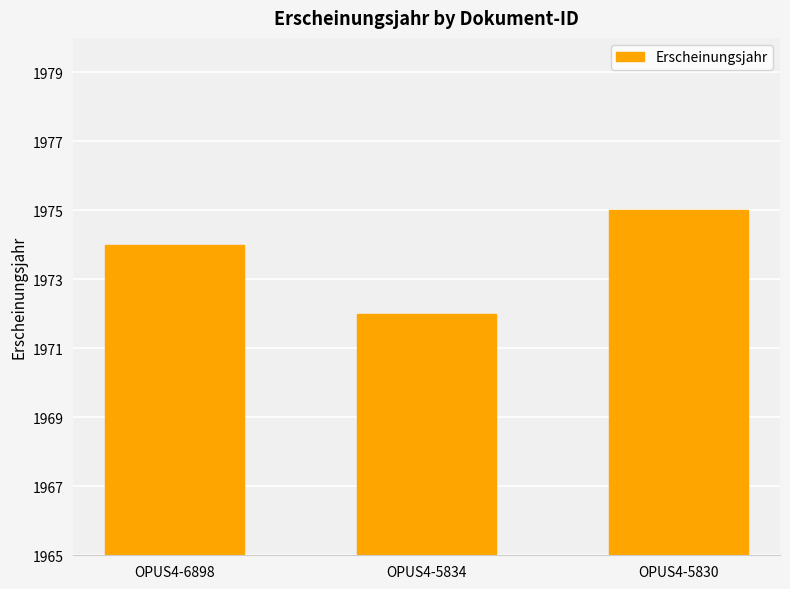

Which category has the highest value across all series?

OPUS4-5830